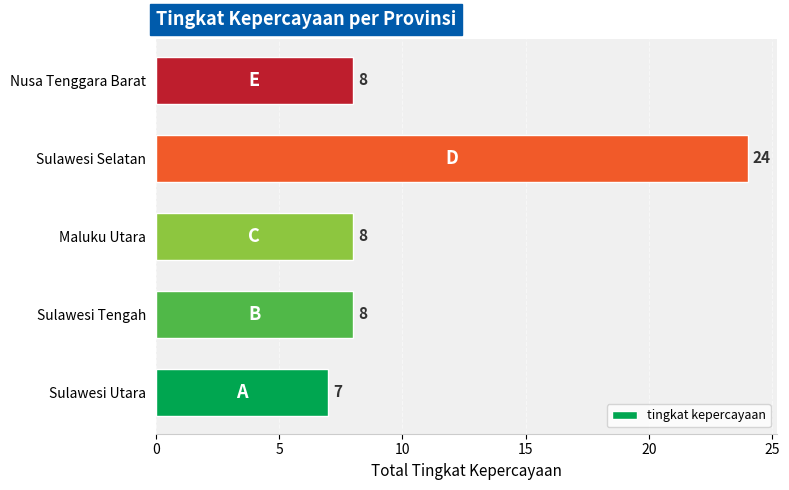

Are the bars horizontal?

Yes